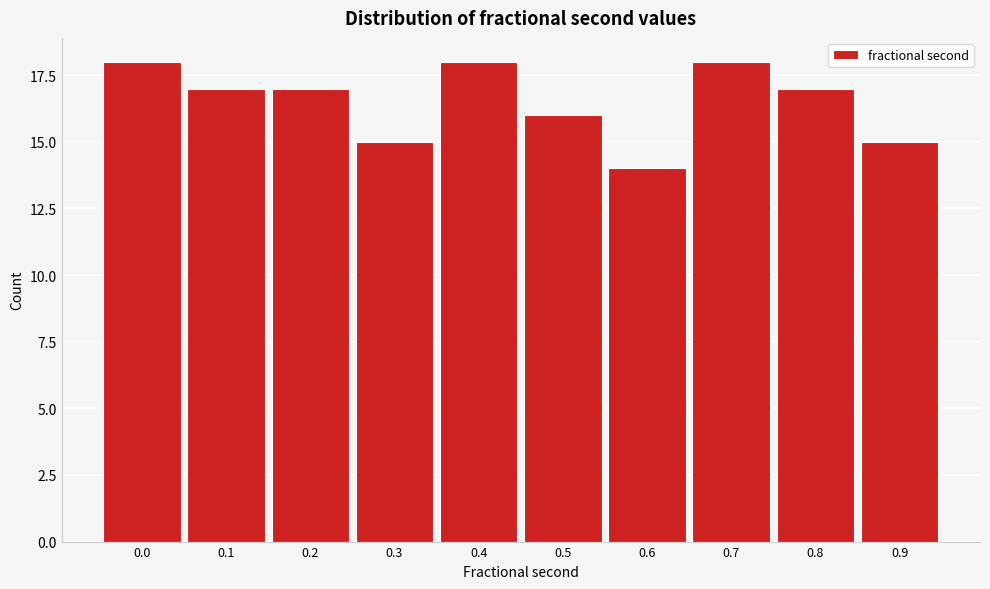

Reading left to right, list all the values displayed in this chart.

18	17	17	15	18	16	14	18	17	15